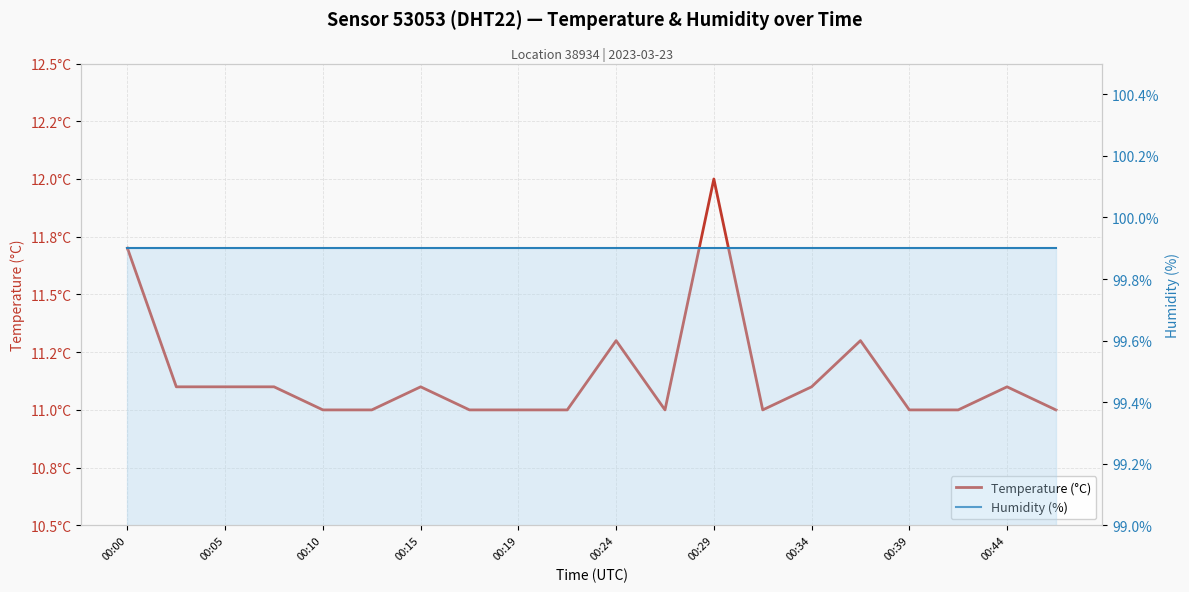

What are all the series names shown in the legend?

Temperature (°C), Humidity (%)